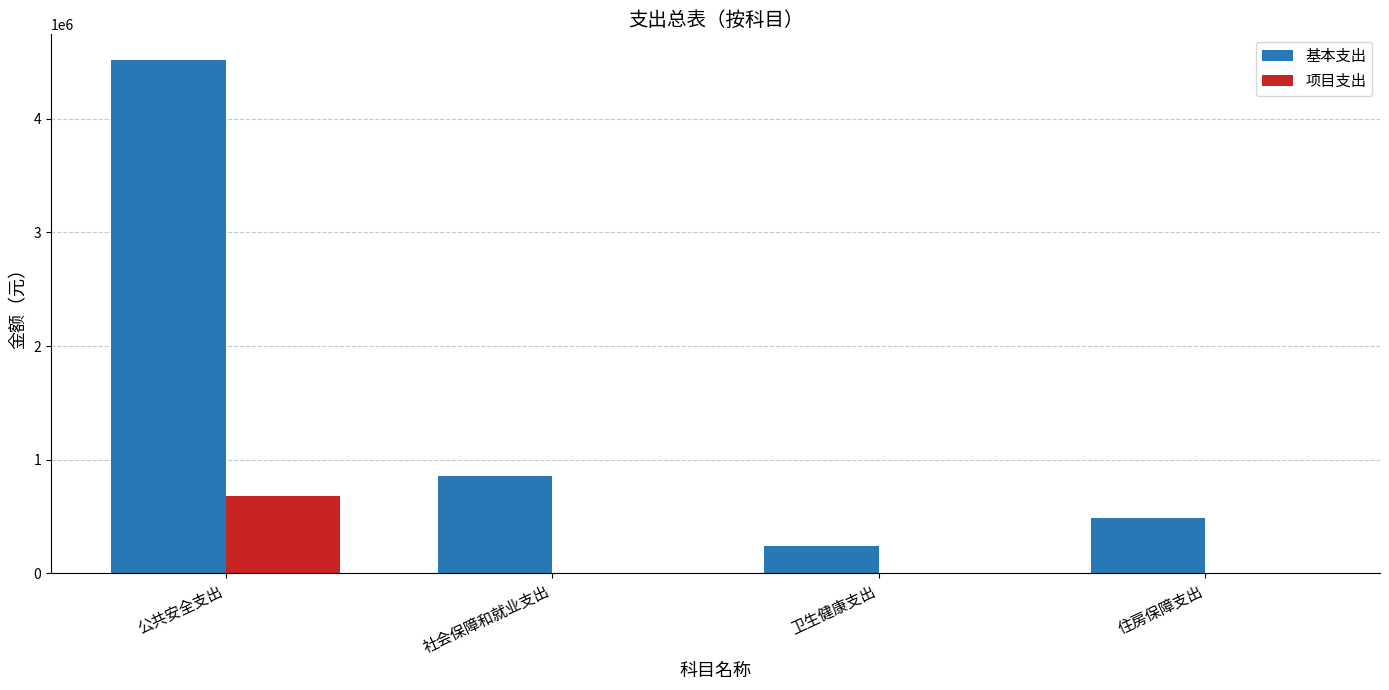

What are all the series names shown in the legend?

基本支出, 项目支出